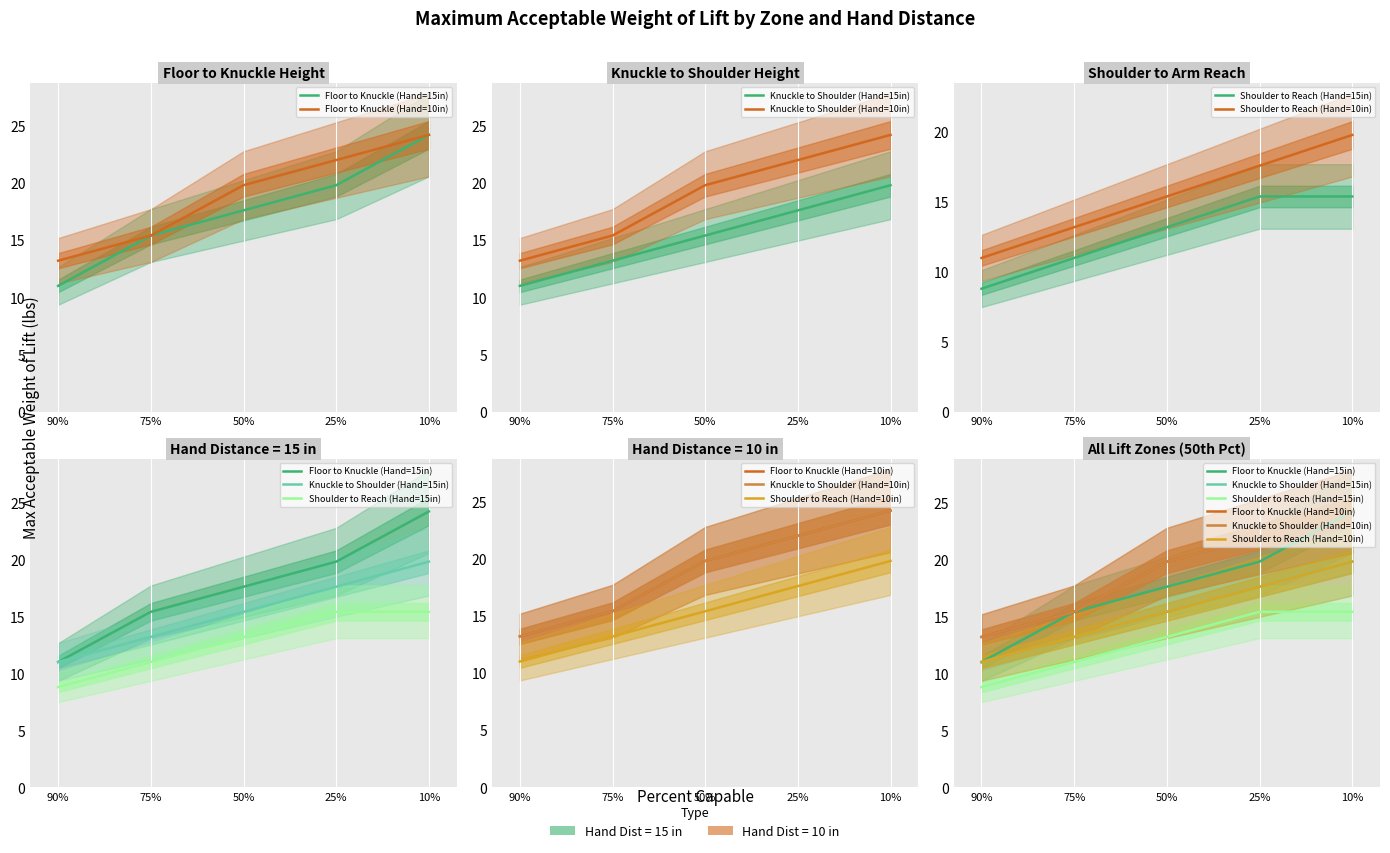

Reading right to left, extract all data points from this chart.

Floor to Knuckle (Hand=15in): 10%=24.2	25%=19.8	50%=17.6	75%=15.4	90%=11.0
Floor to Knuckle (Hand=10in): 10%=24.2	25%=22.0	50%=19.8	75%=15.4	90%=13.2
Knuckle to Shoulder (Hand=15in): 10%=19.8	25%=17.6	50%=15.4	75%=13.2	90%=11.0
Knuckle to Shoulder (Hand=10in): 10%=24.2	25%=22.0	50%=19.8	75%=15.4	90%=13.2
Shoulder to Reach (Hand=15in): 10%=15.4	25%=15.4	50%=13.2	75%=11.0	90%=8.8
Shoulder to Reach (Hand=10in): 10%=19.8	25%=17.6	50%=15.4	75%=13.2	90%=11.0